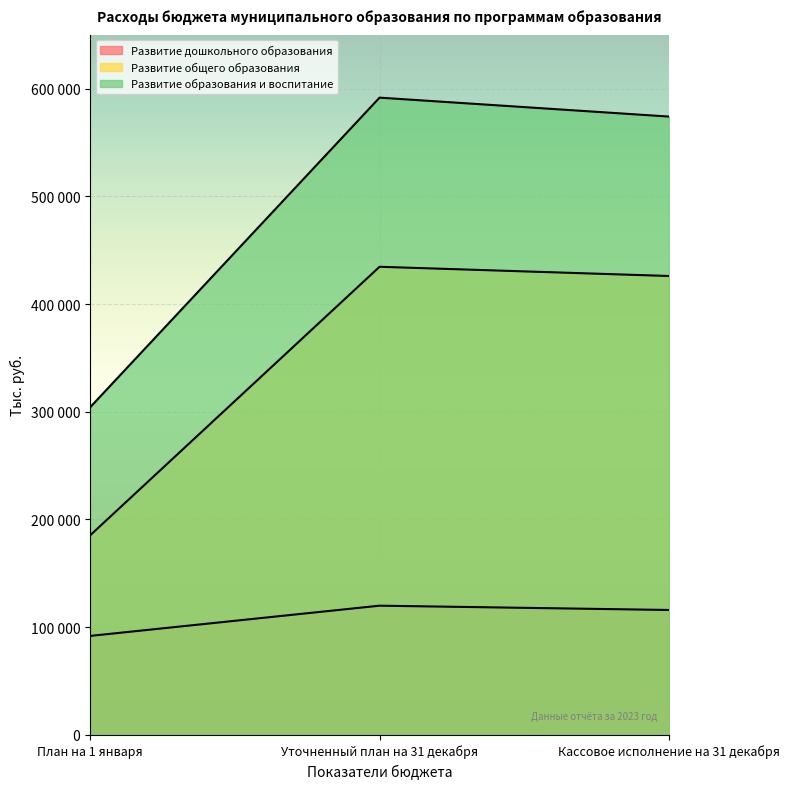

What is the sum of the Развитие дошкольного образования values at Кассовое исполнение на 31 декабря and Уточненный план на 31 декабря?

235951.9